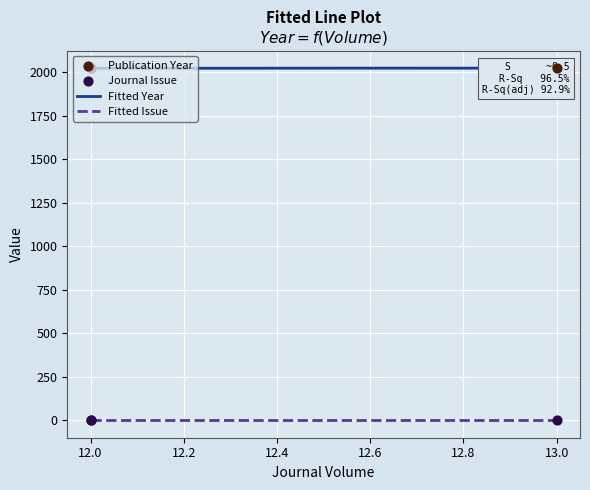

What is the lowest value of the Fitted Year series?

2021.0